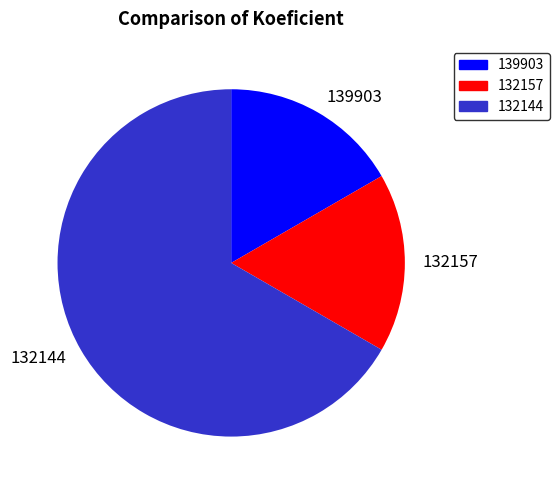

Approximately how many times larger is the value at 139903 compared to 132157?

1.0